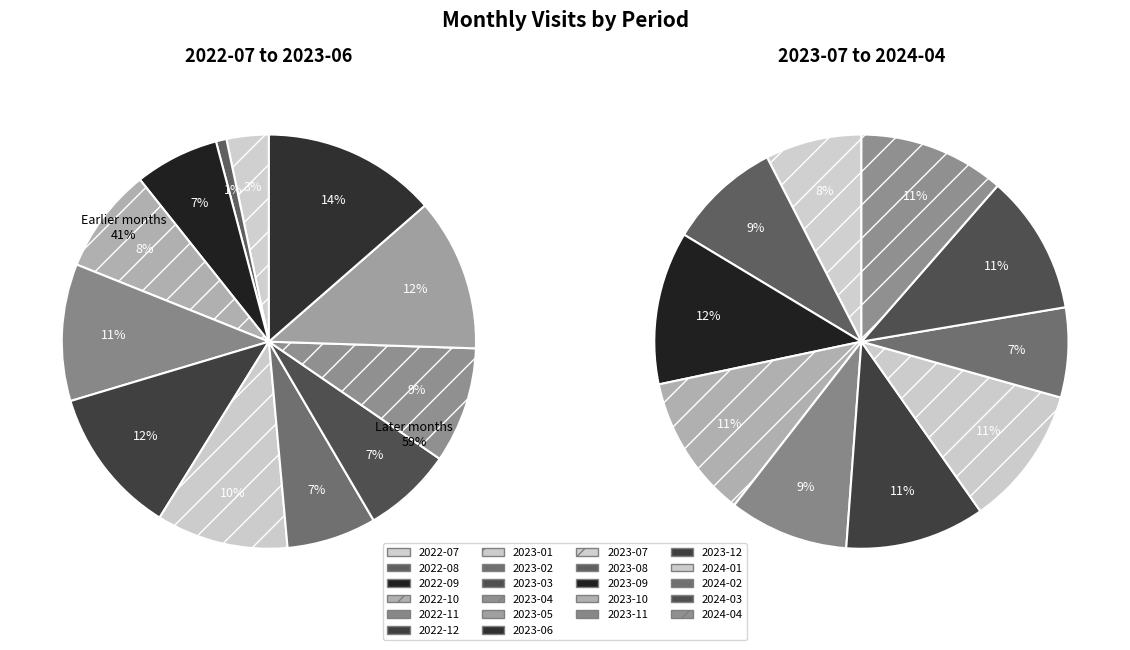

How many segments does this pie chart have?

12